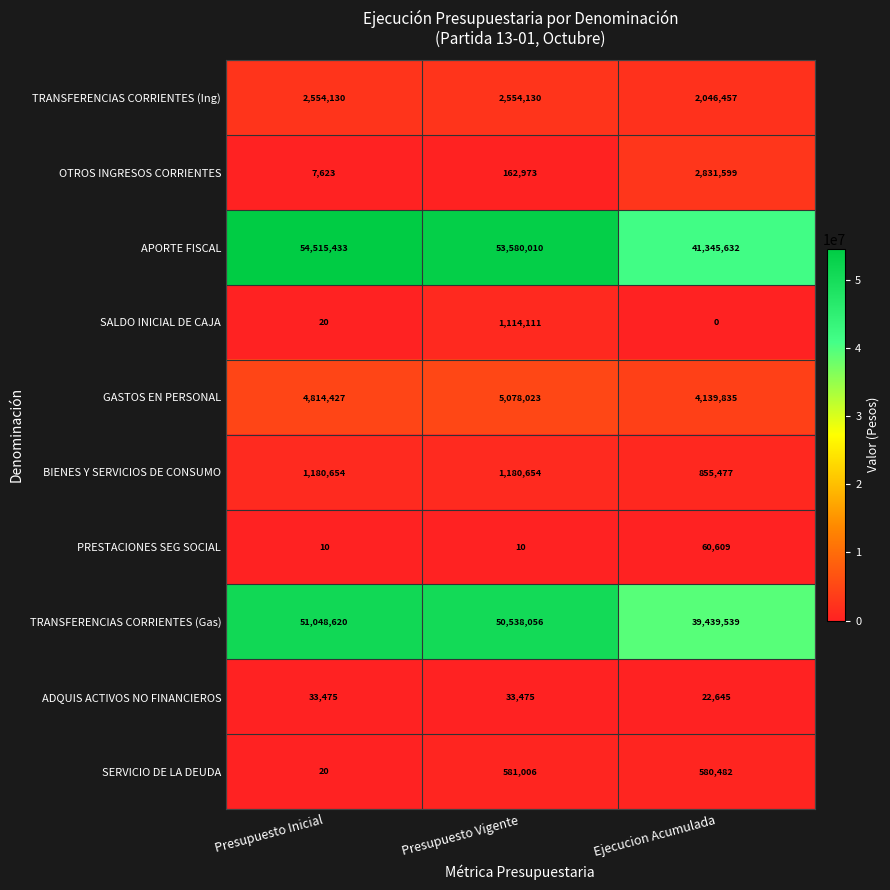

Which series has the largest range (max minus min)?

APORTE FISCAL